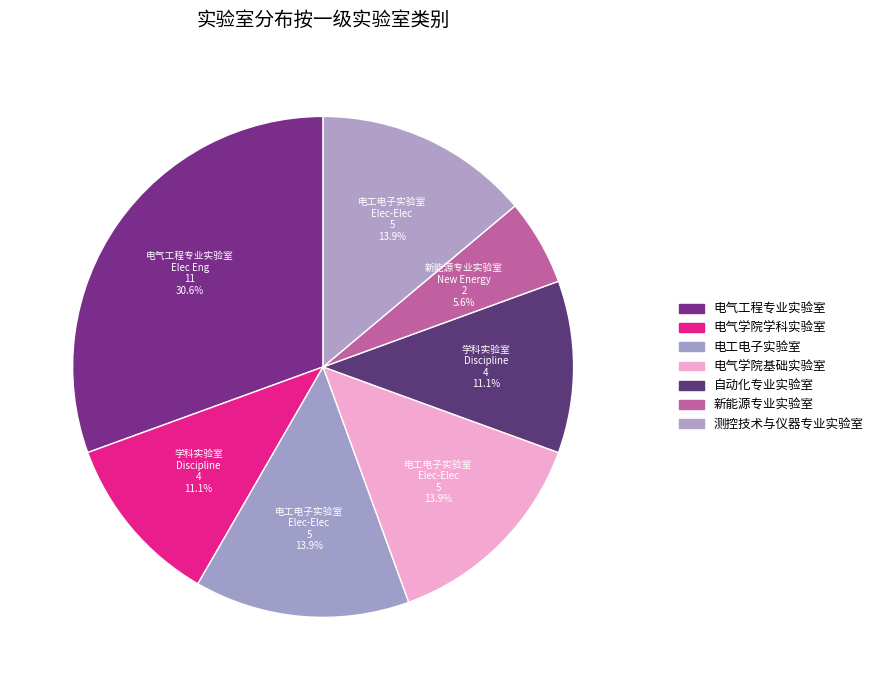

Combined, what portion of the pie is 电气学院学科实验室 and 自动化专业实验室?

22.2%